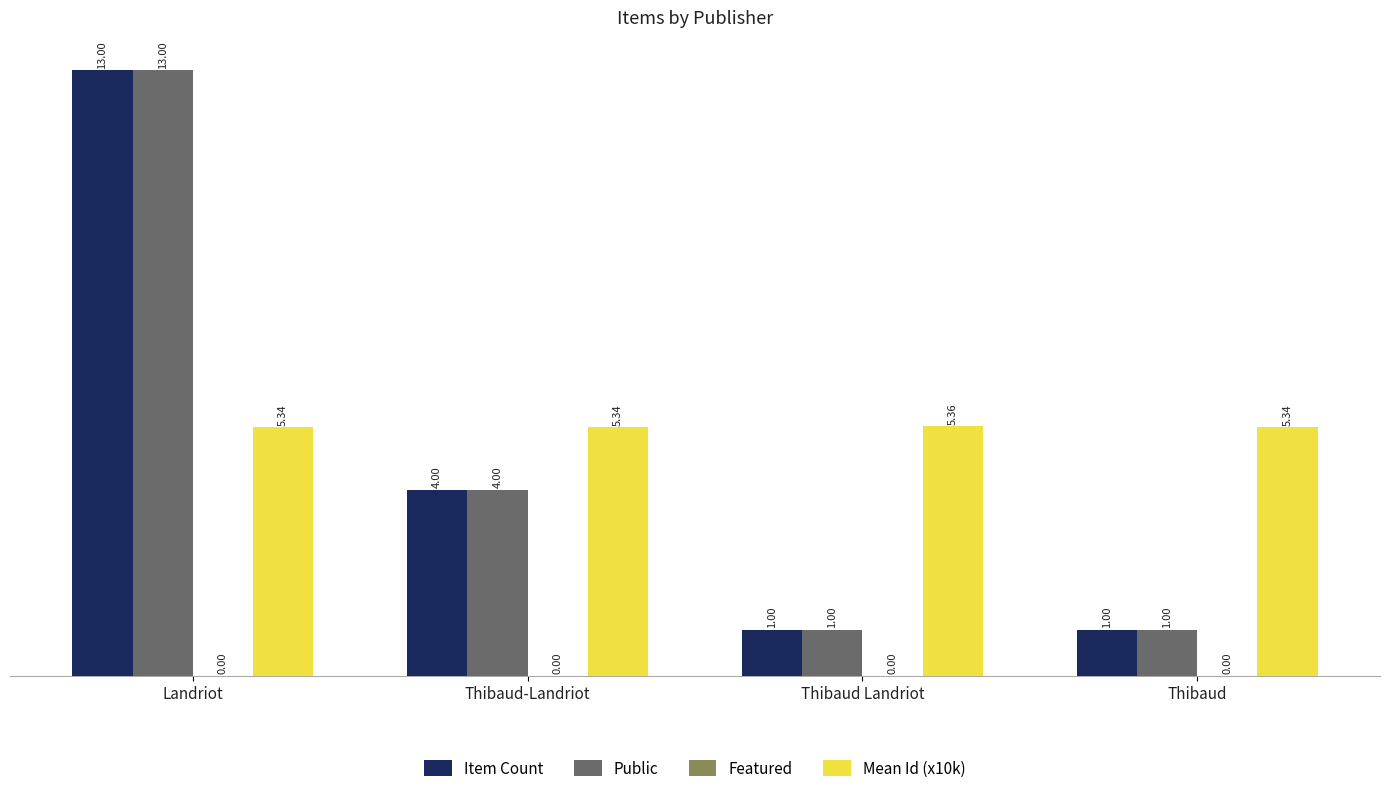

What is the sum of the Item Count values at Thibaud-Landriot and Thibaud Landriot?

5.0